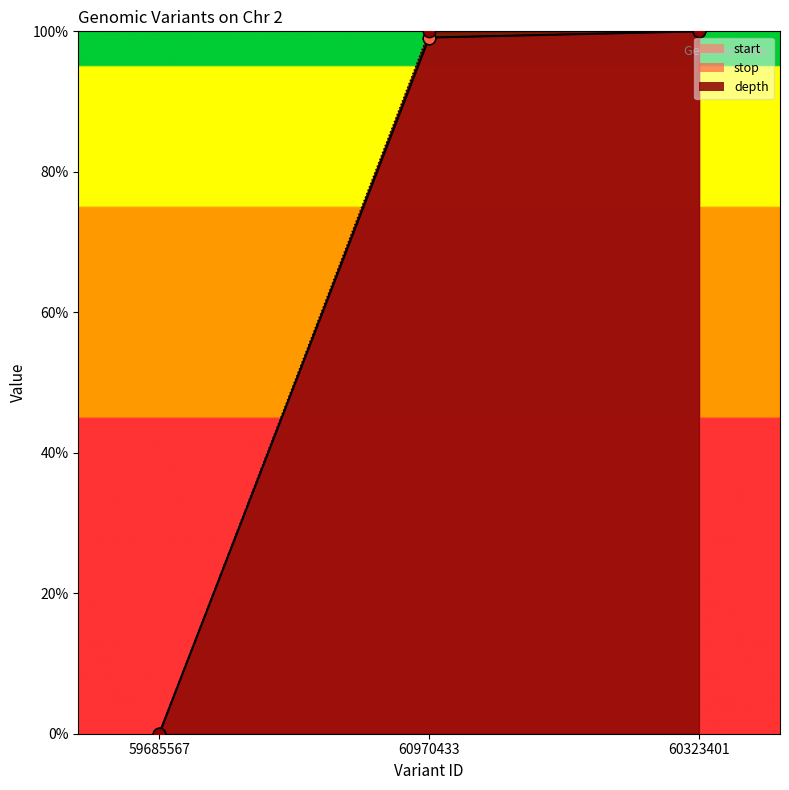

At how many categories does at least one series exceed 70?

2